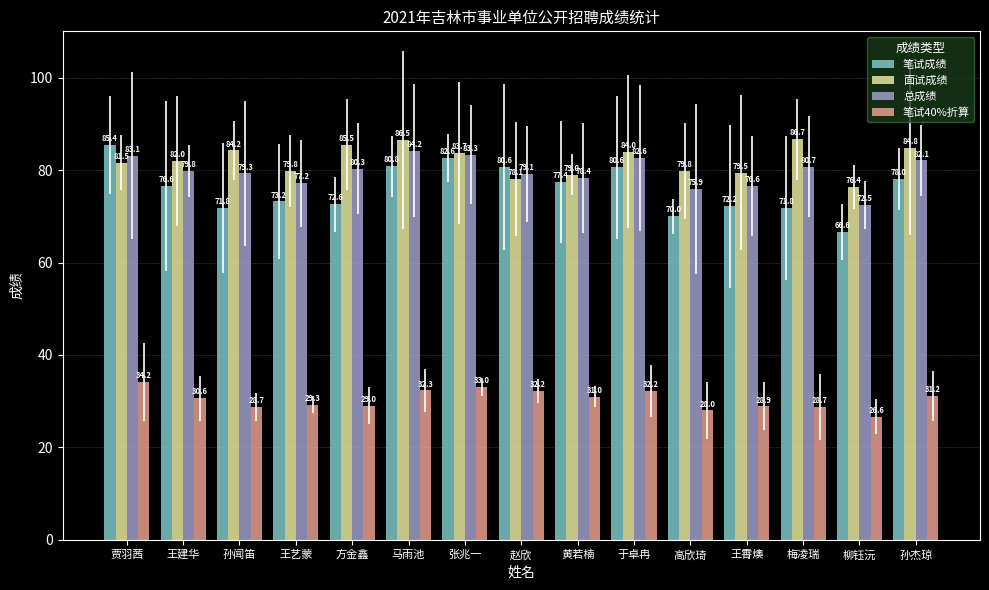

What is the label of the 10th bar from the left?

于卓冉